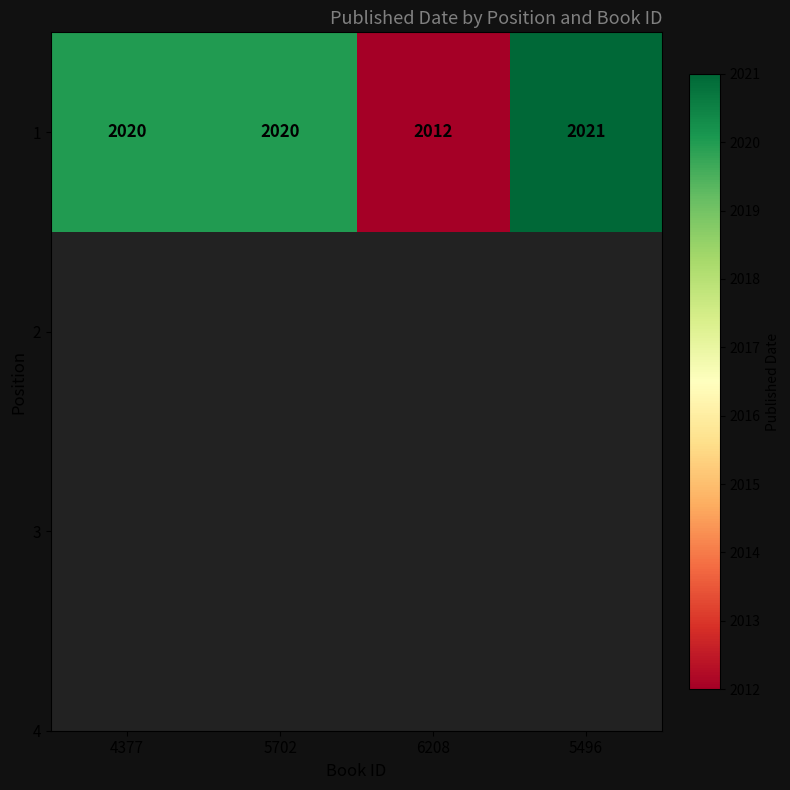

How many categories are shown in the chart?

4